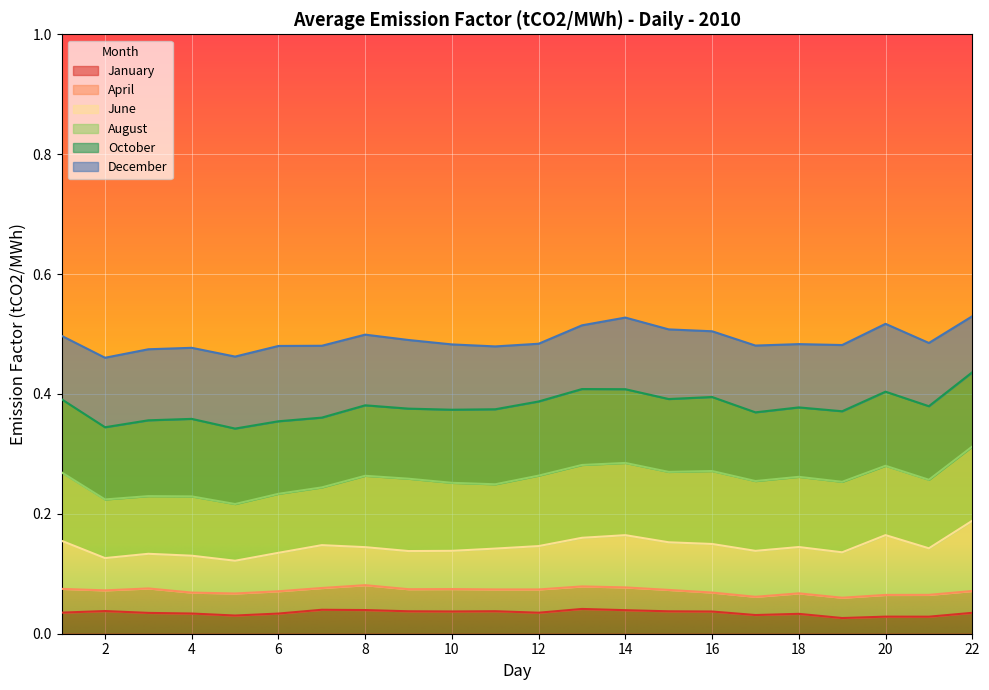

True or false: January and October cross at least once.

False